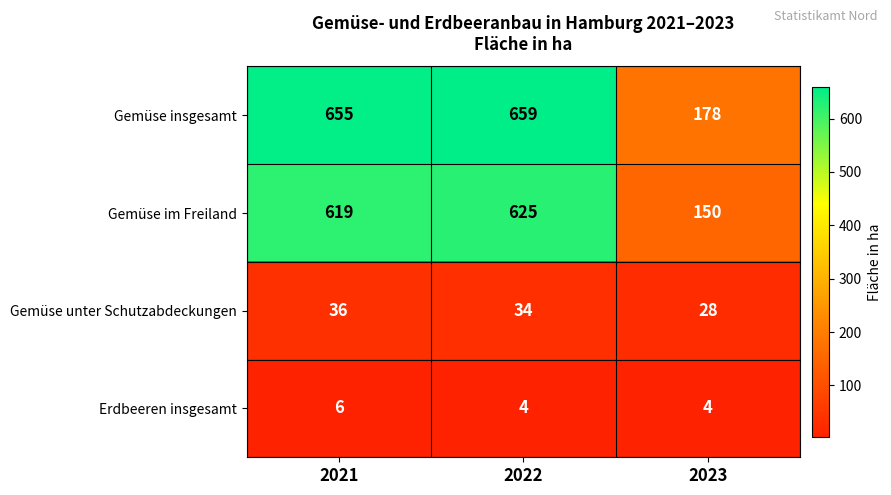

Where is Gemüse im Freiland nearest to the value 387?

2021